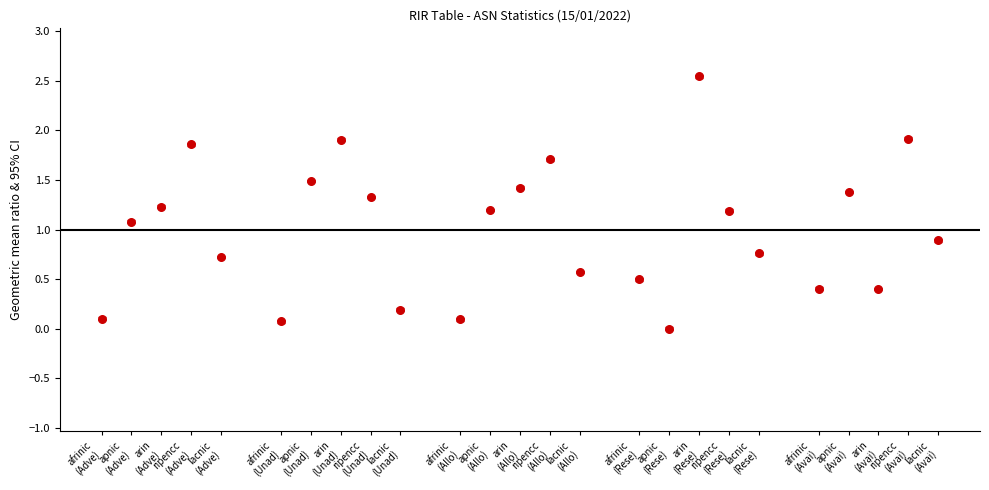

What is the range of X values (max minus min)?

28.0